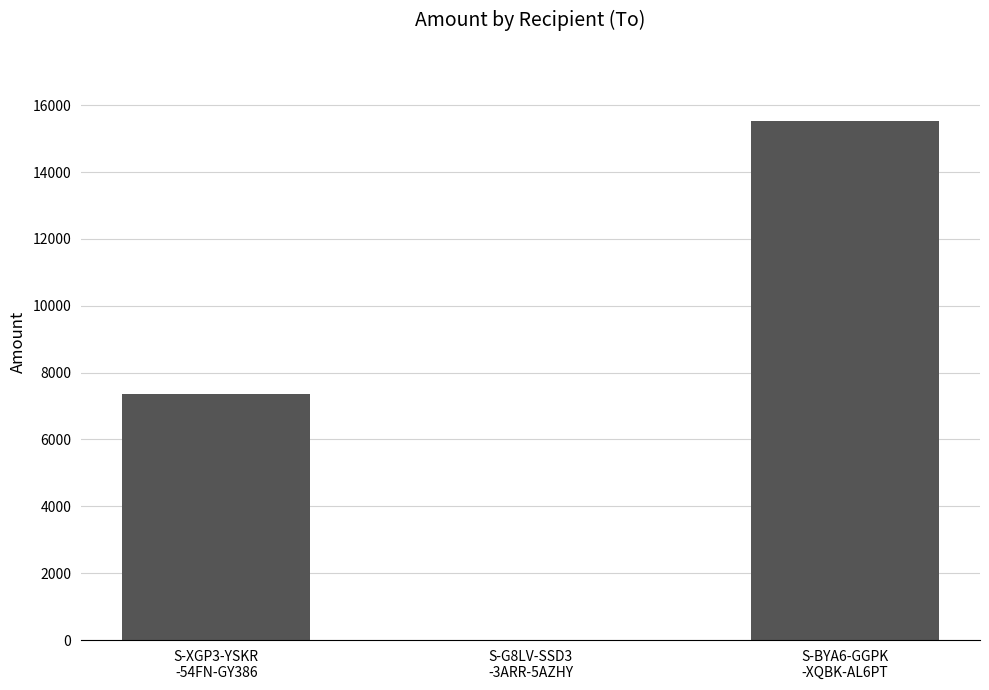

What is the greatest value displayed?

15535